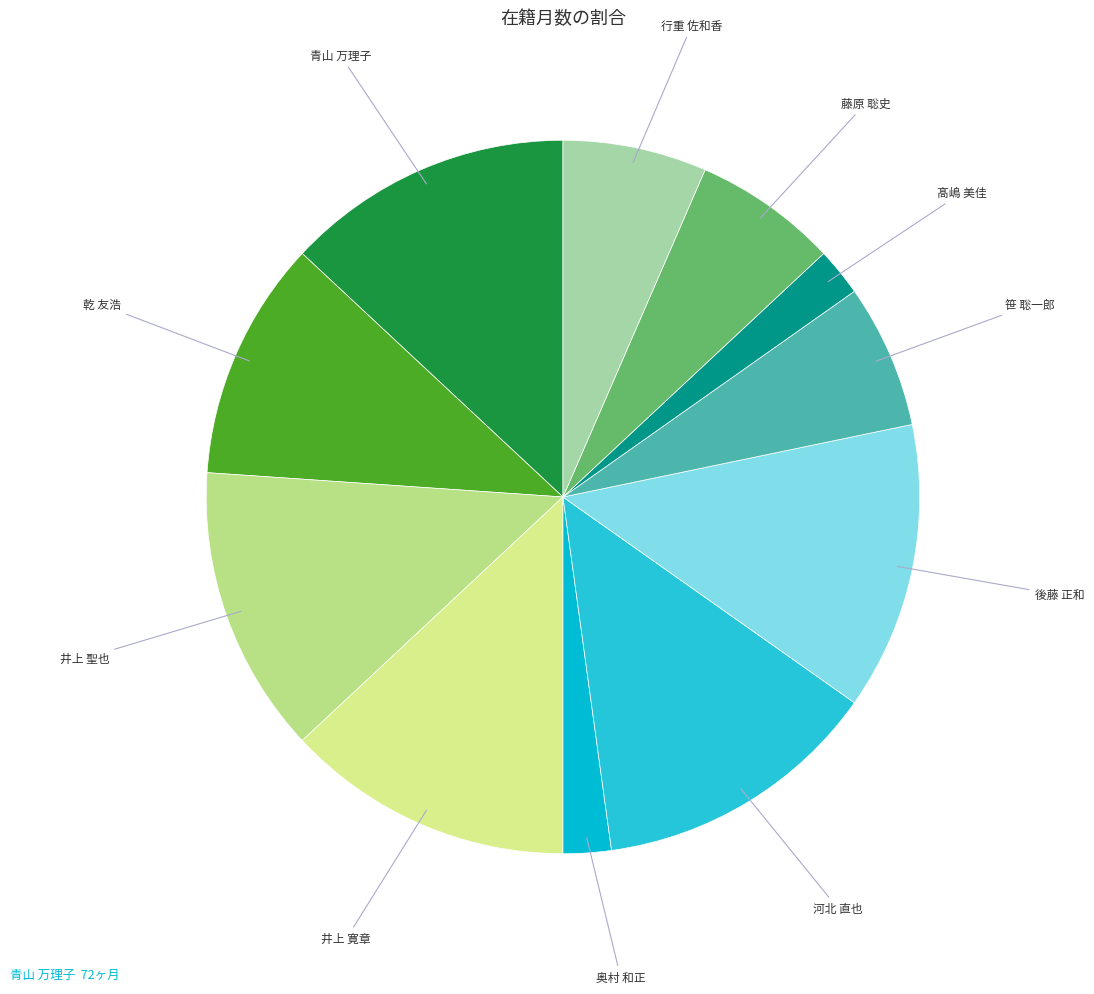

How many segments does this pie chart have?

11